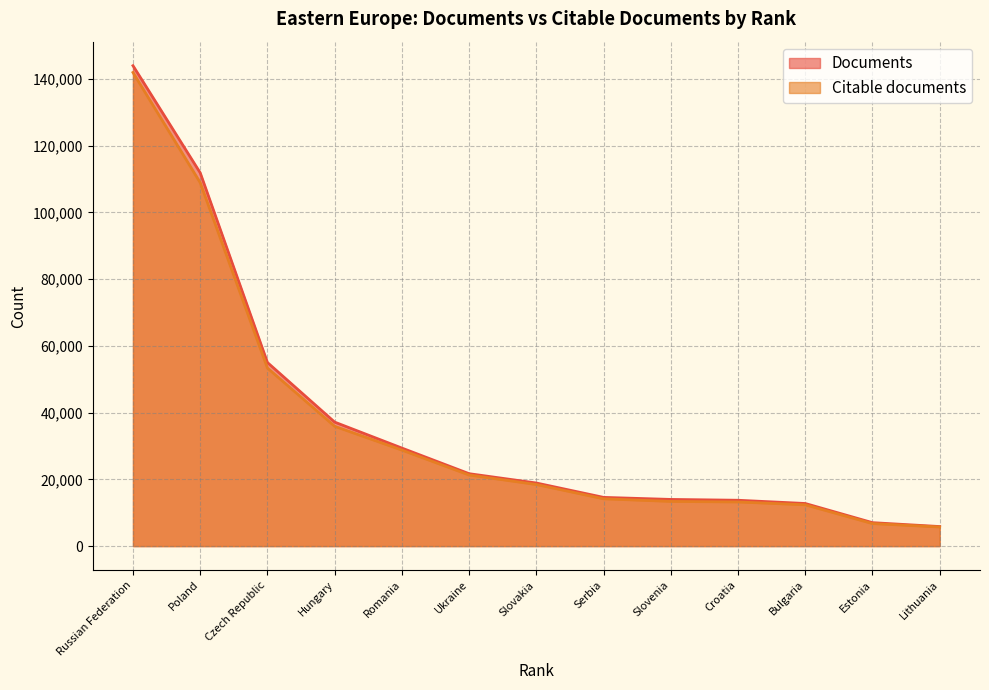

True or false: Documents and Citable documents intersect in this chart.

False